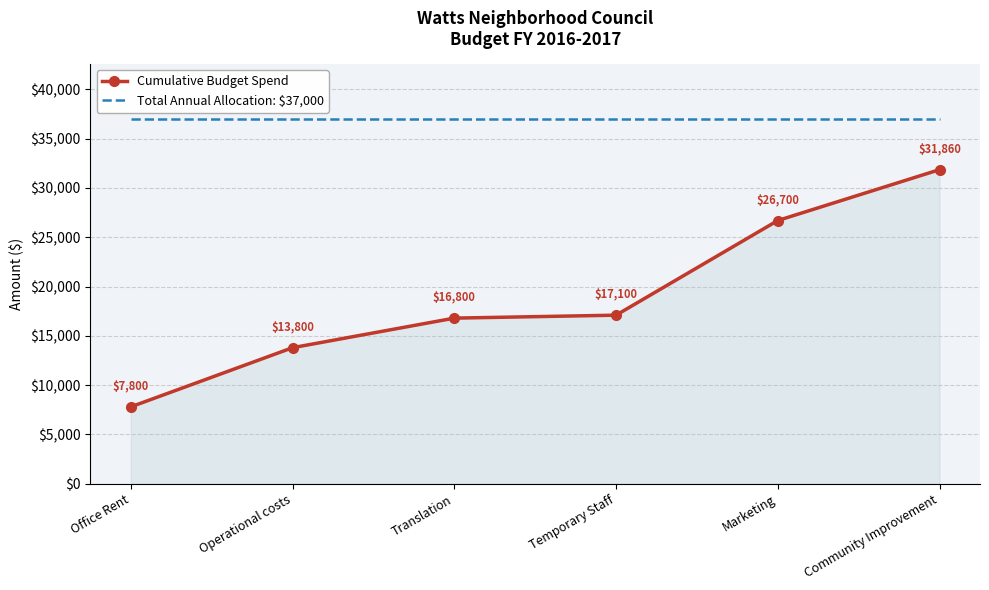

Which series has the largest range (max minus min)?

Cumulative Budget Spend